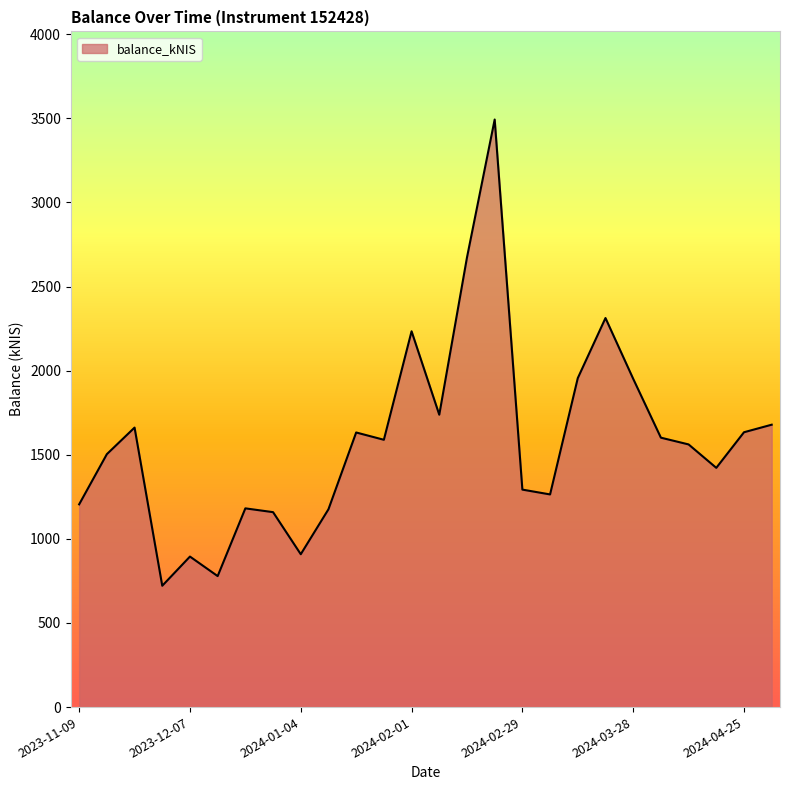

Count the number of values greater than 1588.

13